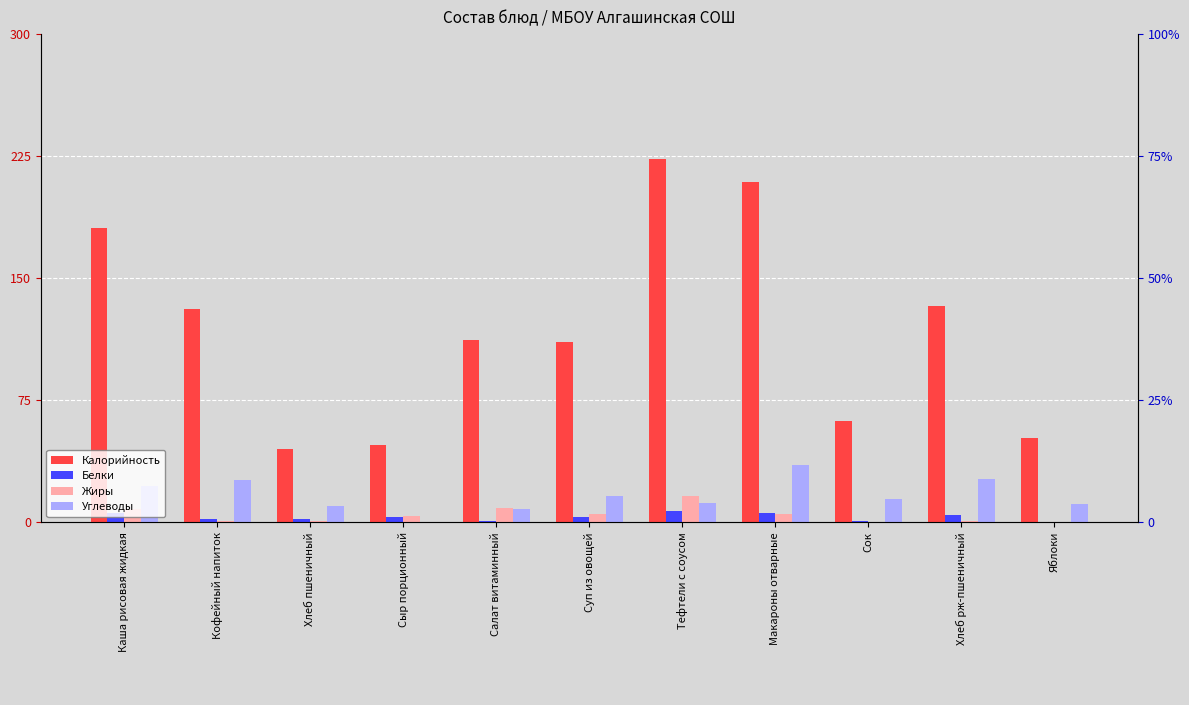

What is the difference between the maximum and minimum values in the Белки series?

6.7